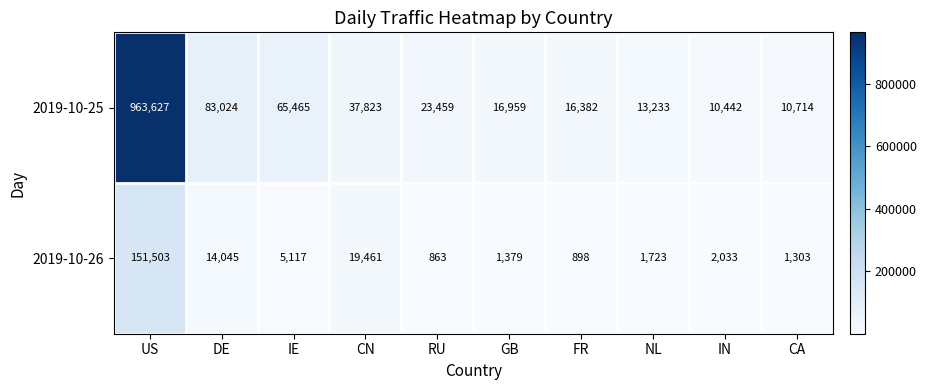

List the series in order of their peak value, highest first.

2019-10-25, 2019-10-26